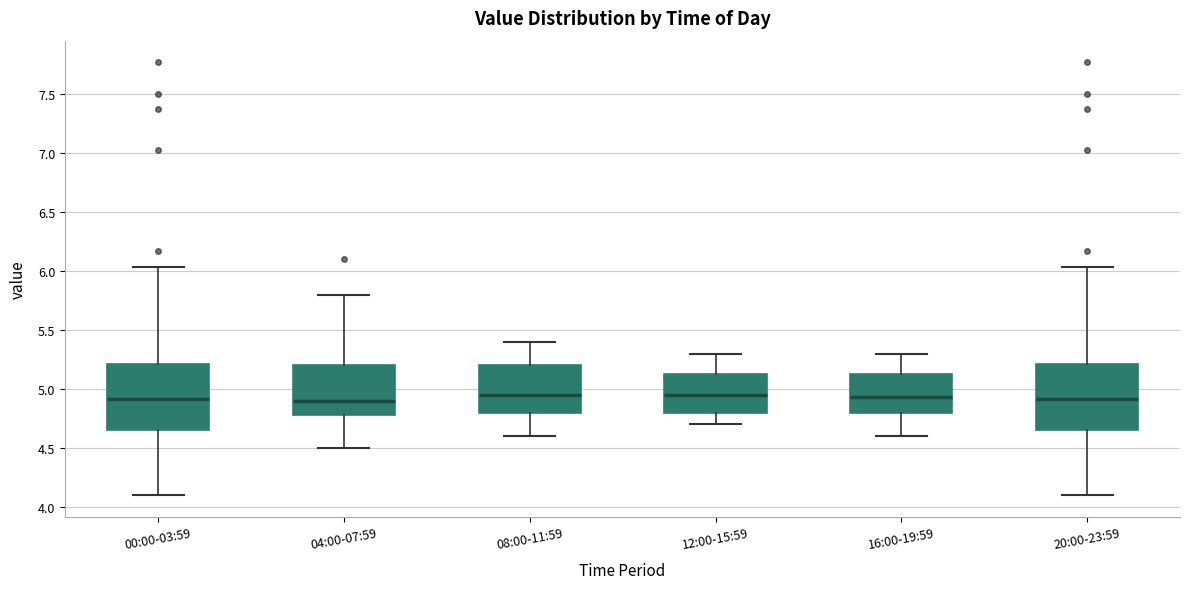

Where is the lower edge of the box for 00:00-03:59 on the y-axis? The values are not printed on the chart, so give them approximately, as read against the axis.

4.65